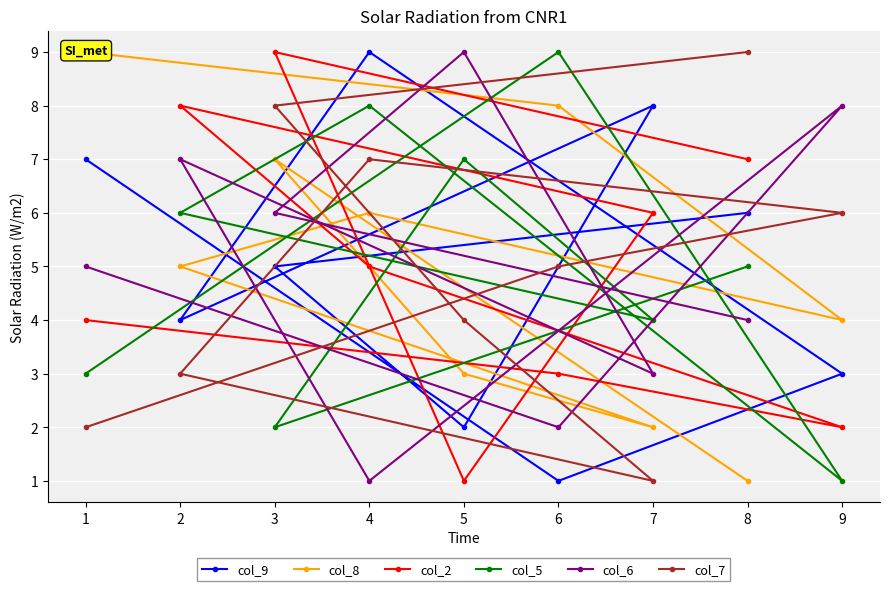

True or false: col_7 has a value of 1 at 4.

False